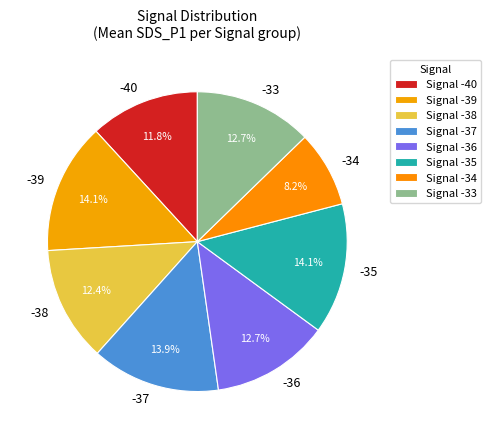

To the nearest percent, what is the average slice percentage?

12%